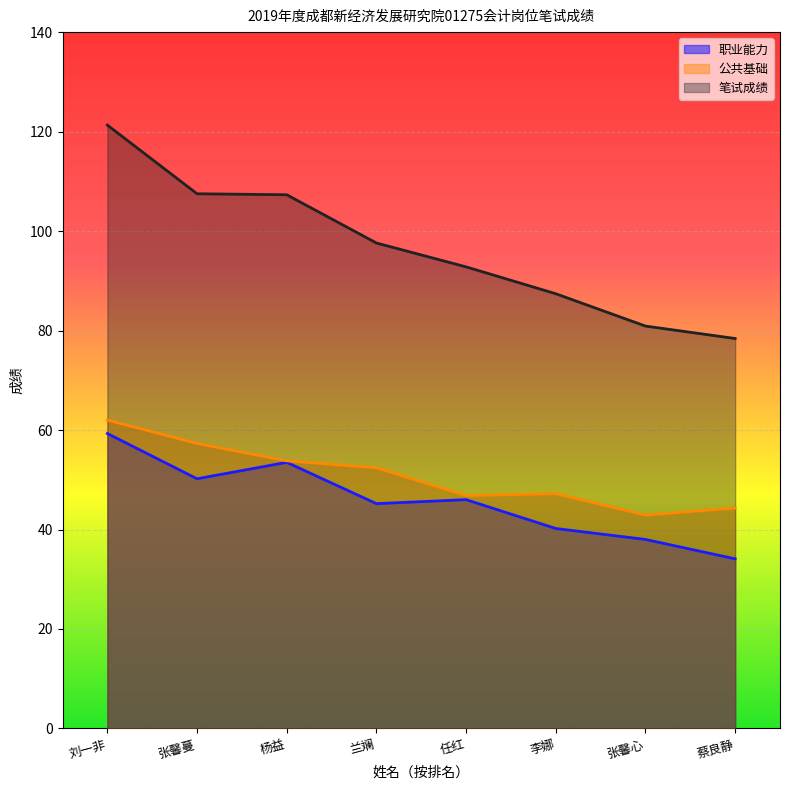

Reading left to right, list all the values displayed in this chart.

职业能力: 59.3	50.2	53.5	45.2	46.0	40.2	38.0	34.1
公共基础: 62.0	57.3	53.8	52.4	46.8	47.2	42.9	44.3
笔试成绩: 121.3	107.5	107.3	97.6	92.8	87.4	80.9	78.4